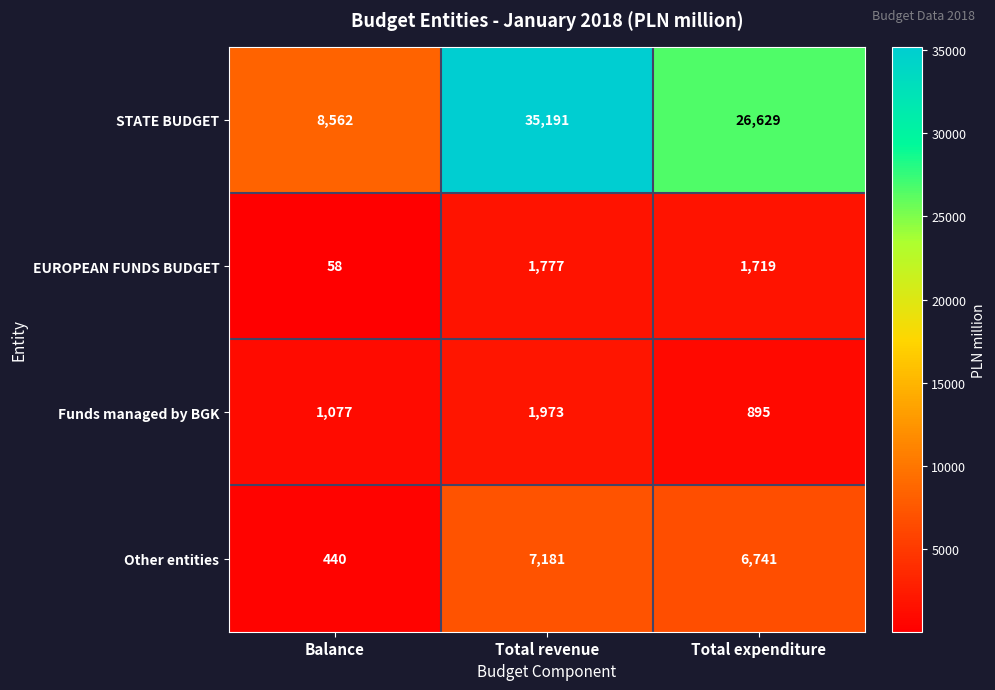

Reading left to right, what are all the values shown in this chart?

STATE BUDGET: Balance=8562	Total revenue=35191	Total expenditure=26629
EUROPEAN FUNDS BUDGET: Balance=58	Total revenue=1777	Total expenditure=1719
Funds managed by BGK: Balance=1077	Total revenue=1973	Total expenditure=895
Other entities: Balance=440	Total revenue=7181	Total expenditure=6741